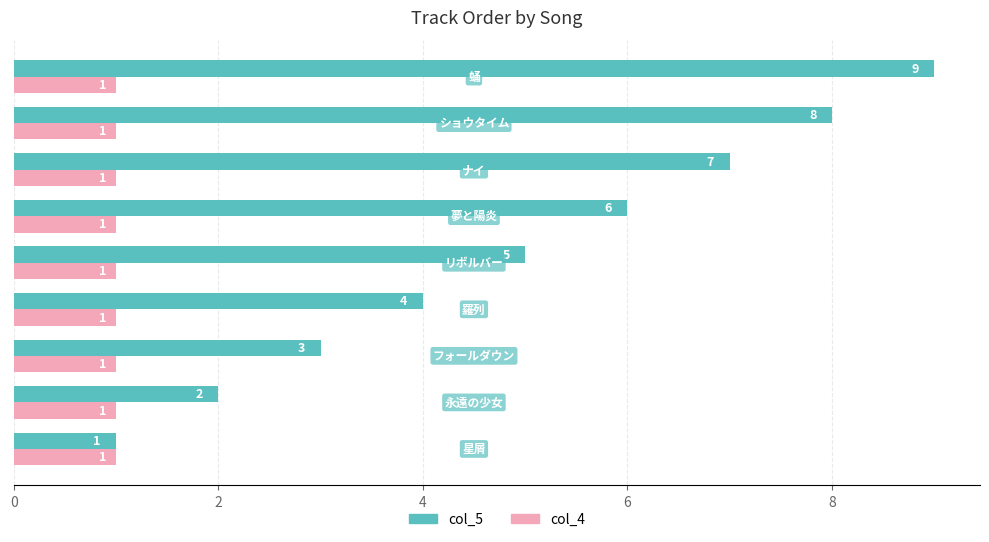

Which series has the largest total across all categories?

col_5